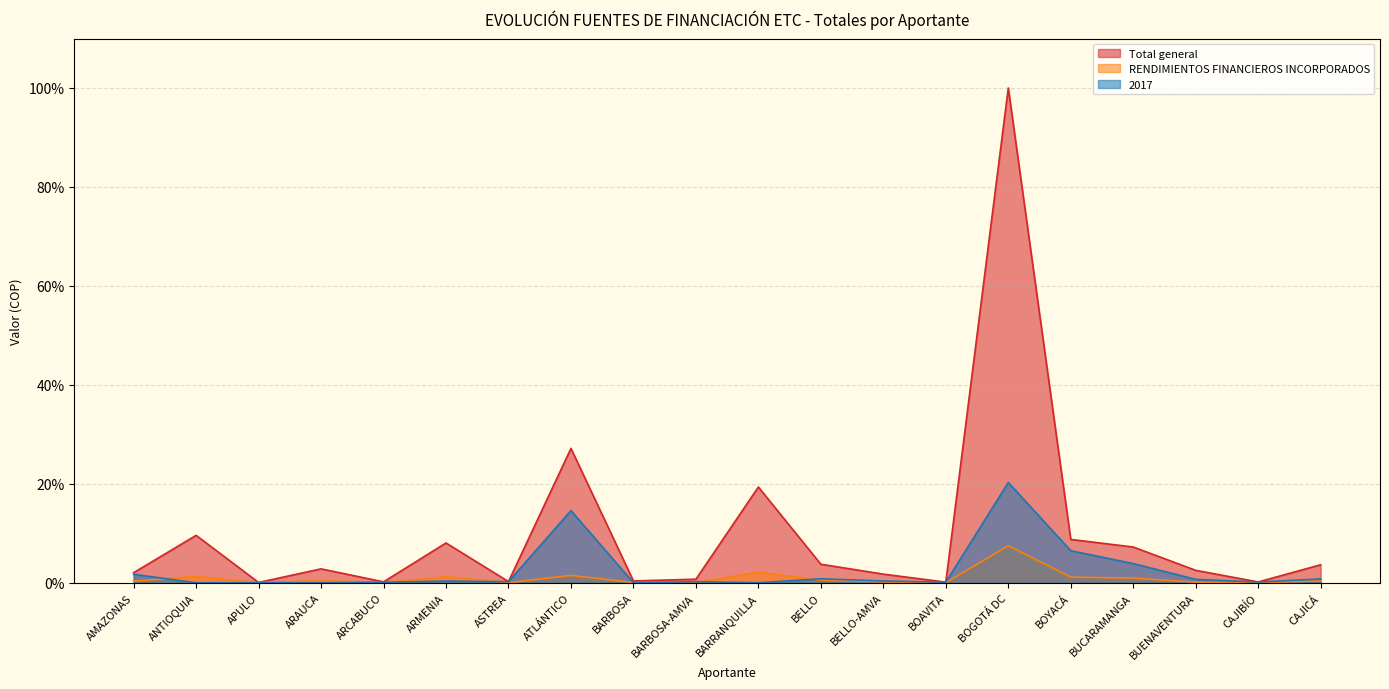

At which label does 2017 reach its minimum?

ANTIOQUIA